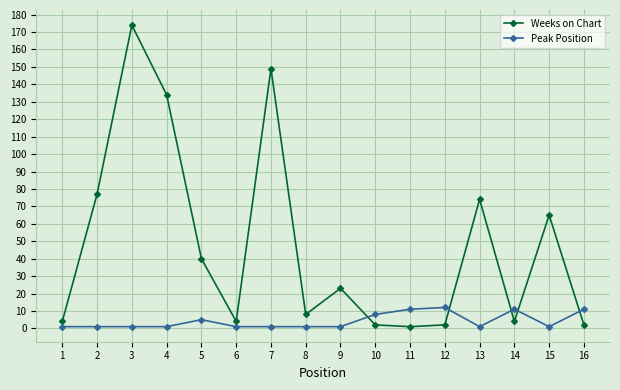

Is this an area chart (filled region under the line)?

No